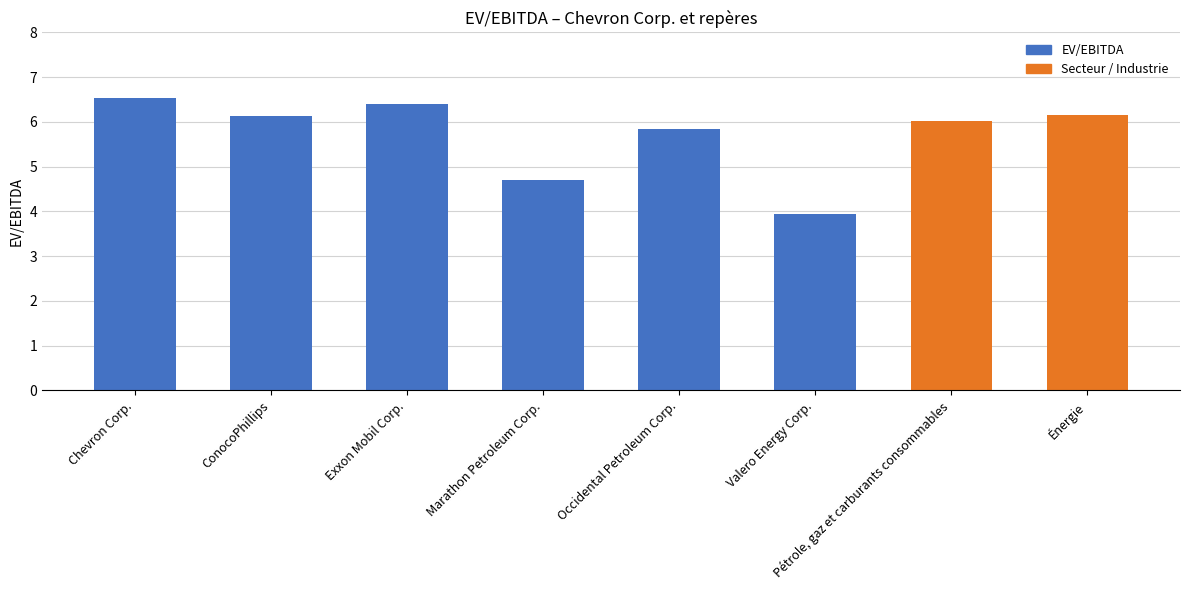

How many data points does each series have?

8